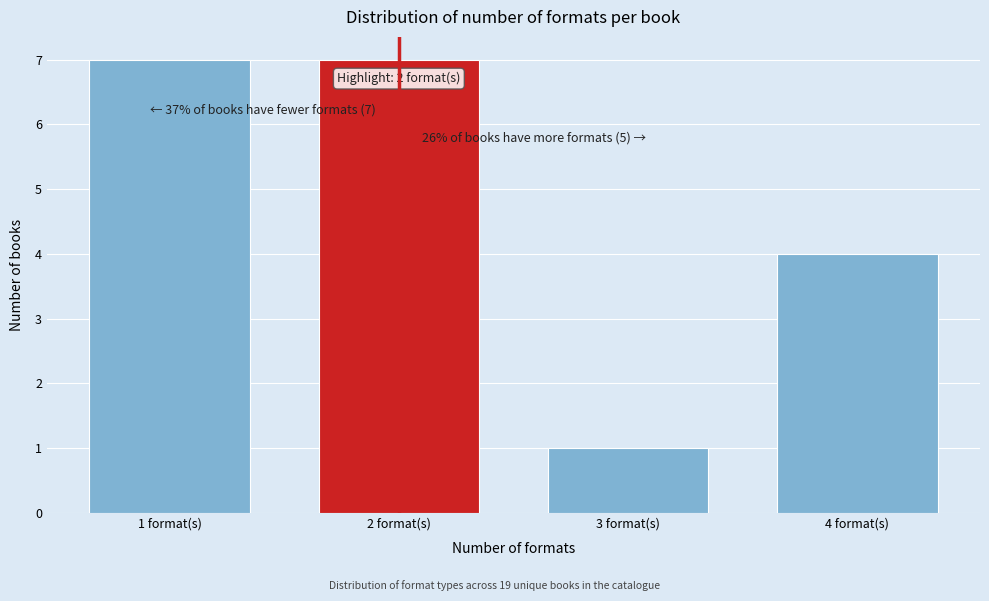

Reading left to right, list all the values displayed in this chart.

7	7	1	4